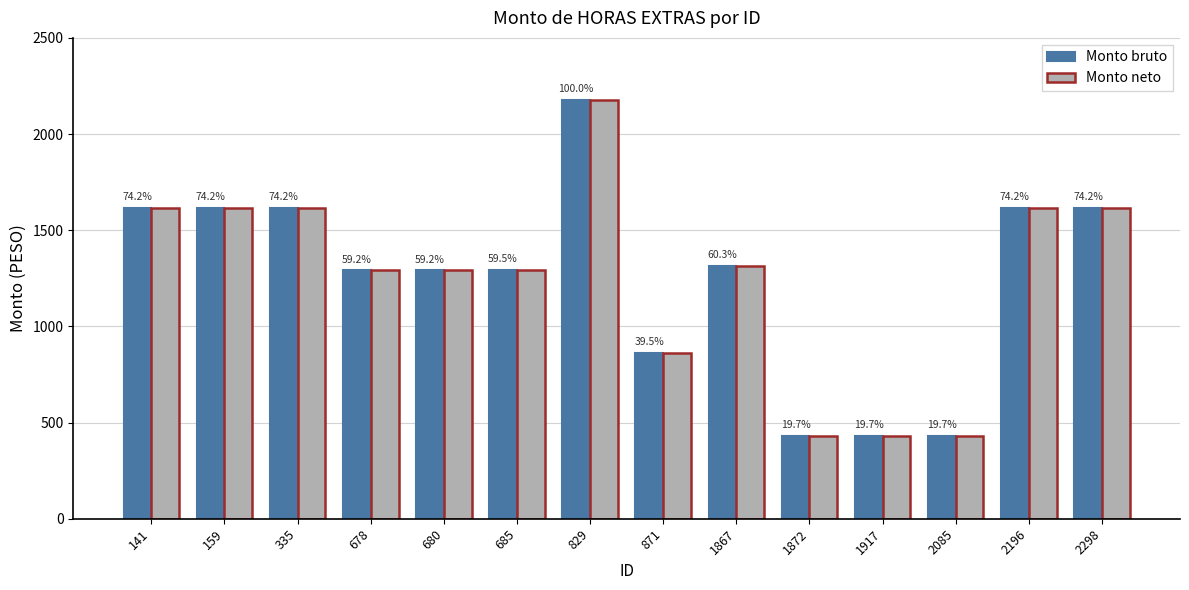

What is the sum of the Monto neto values at 159 and 680?

2906.5